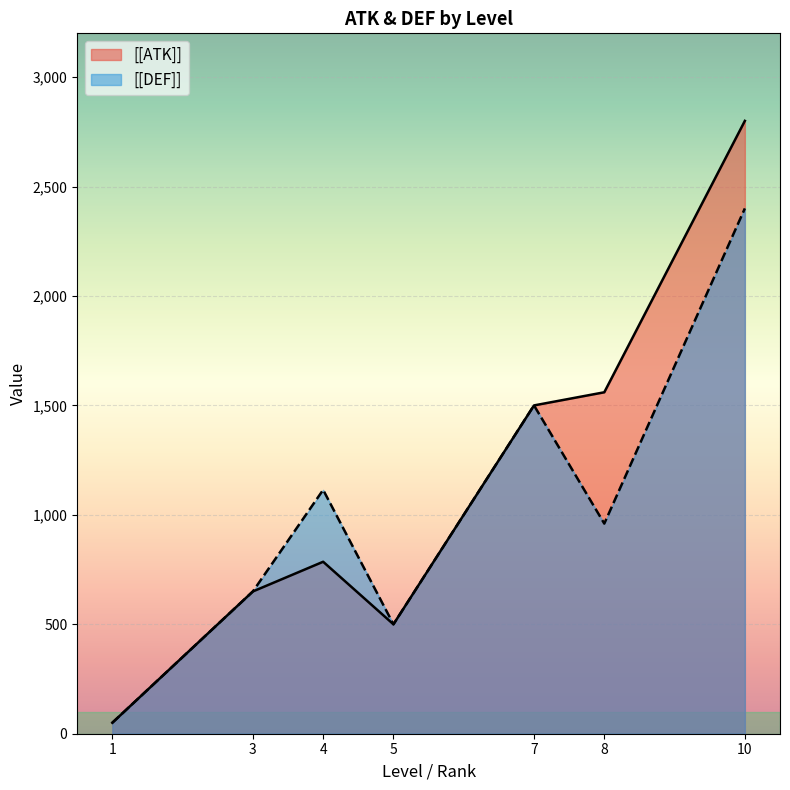

Reading right to left, extract all data points from this chart.

[[ATK]]: 2800.0	1560.0	1500.0	500.0	785.7	650.0	50.0
[[DEF]]: 2400.0	960.0	1500.0	500.0	1114.3	650.0	50.0